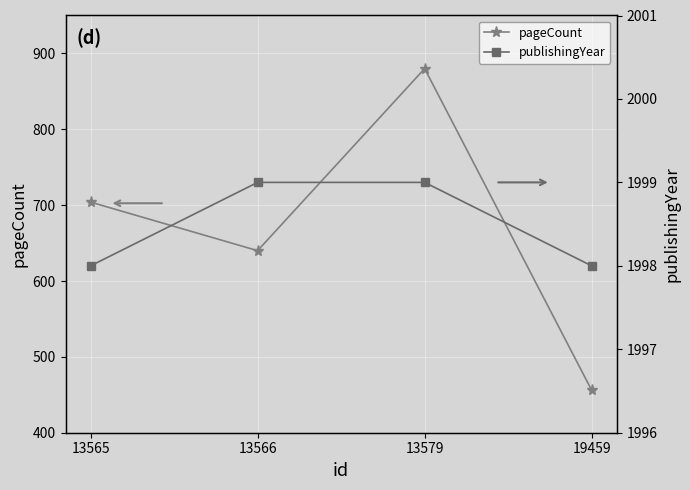

Count the number of categories in the chart.

4